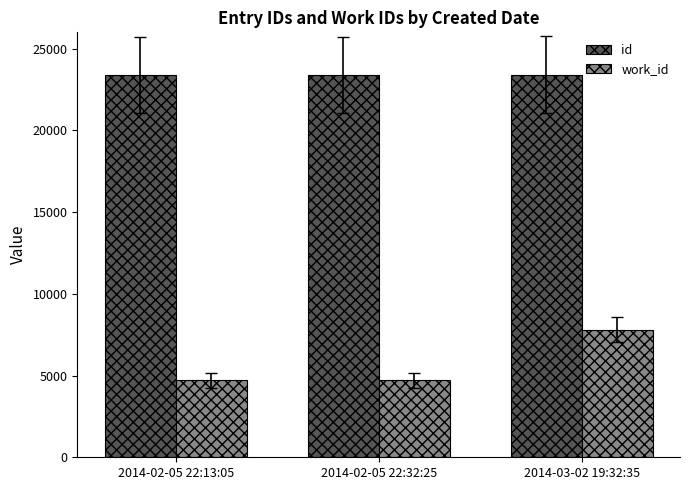

Is the value of work_id at 2014-02-05 22:13:05 greater than the value of id at 2014-02-05 22:13:05?

No